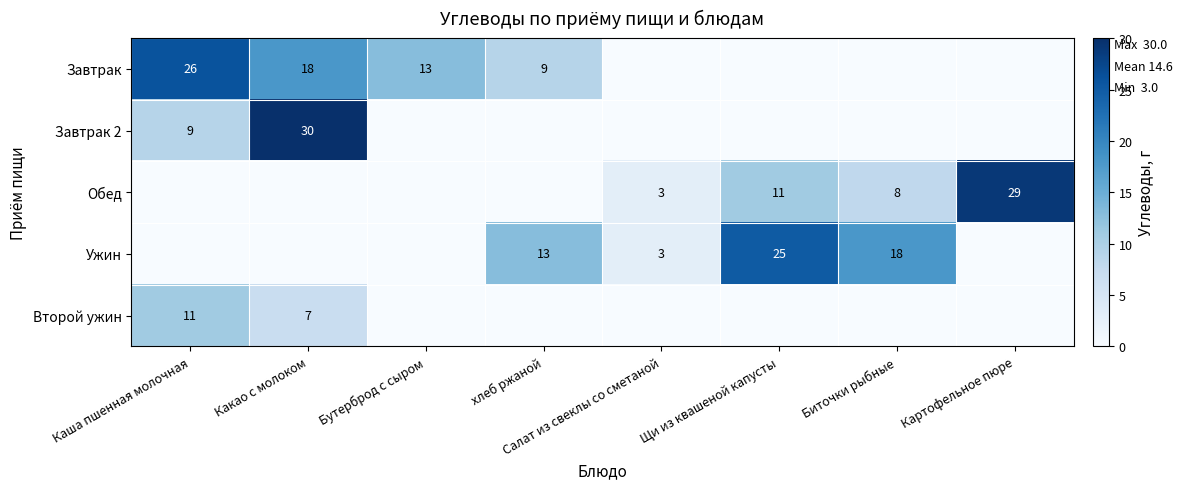

Which has a higher value, Биточки рыбные or Картофельное пюре?

Биточки рыбные